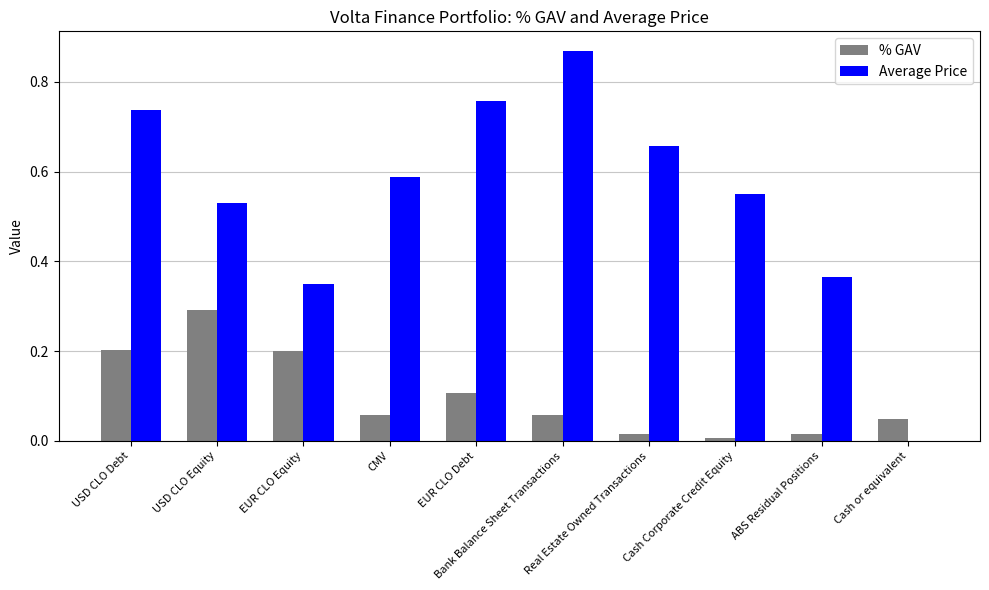

True or false: Average Price has a value of 0.8 at Cash Corporate Credit Equity.

False